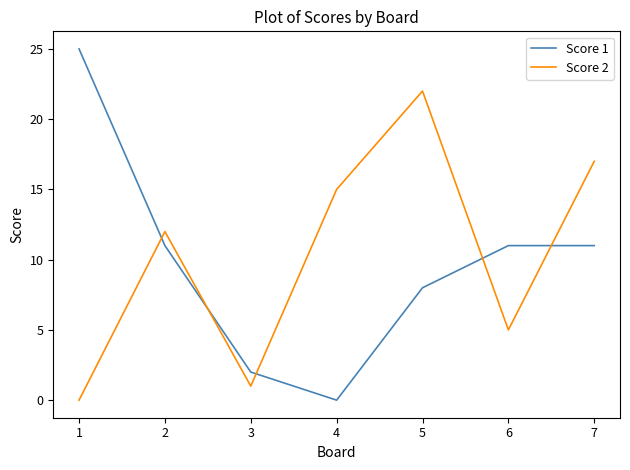

Is the value of Score 2 at 6 greater than the value of Score 1 at 6?

No